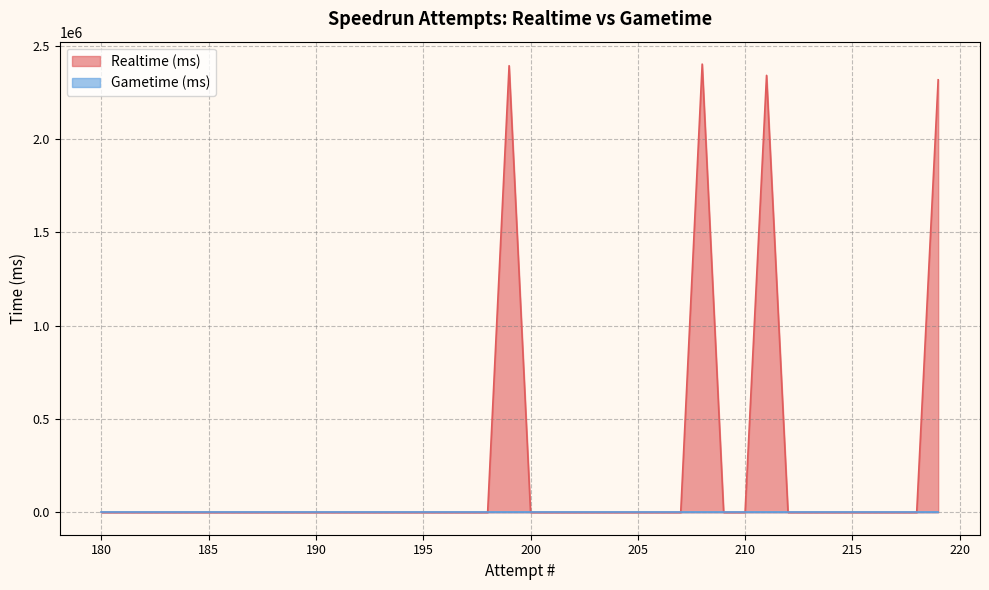

Reading right to left, transcribe all the data shown in this chart.

Realtime (ms): 180=0	181=0	182=0	183=0	184=0	185=0	186=0	187=0	188=0	189=0	190=0	191=0	192=0	193=0	194=0	195=0	196=0	197=0	198=0	199=2393952	200=0	201=0	202=0	203=0	204=0	205=0	206=0	207=0	208=2402651	209=0	210=0	211=2342165	212=0	213=0	214=0	215=0	216=0	217=0	218=0	219=2318404
Gametime (ms): 180=0	181=0	182=0	183=0	184=0	185=0	186=0	187=0	188=0	189=0	190=0	191=0	192=0	193=0	194=0	195=0	196=0	197=0	198=0	199=0	200=0	201=0	202=0	203=0	204=0	205=0	206=0	207=0	208=0	209=0	210=0	211=0	212=0	213=0	214=0	215=0	216=0	217=0	218=0	219=0